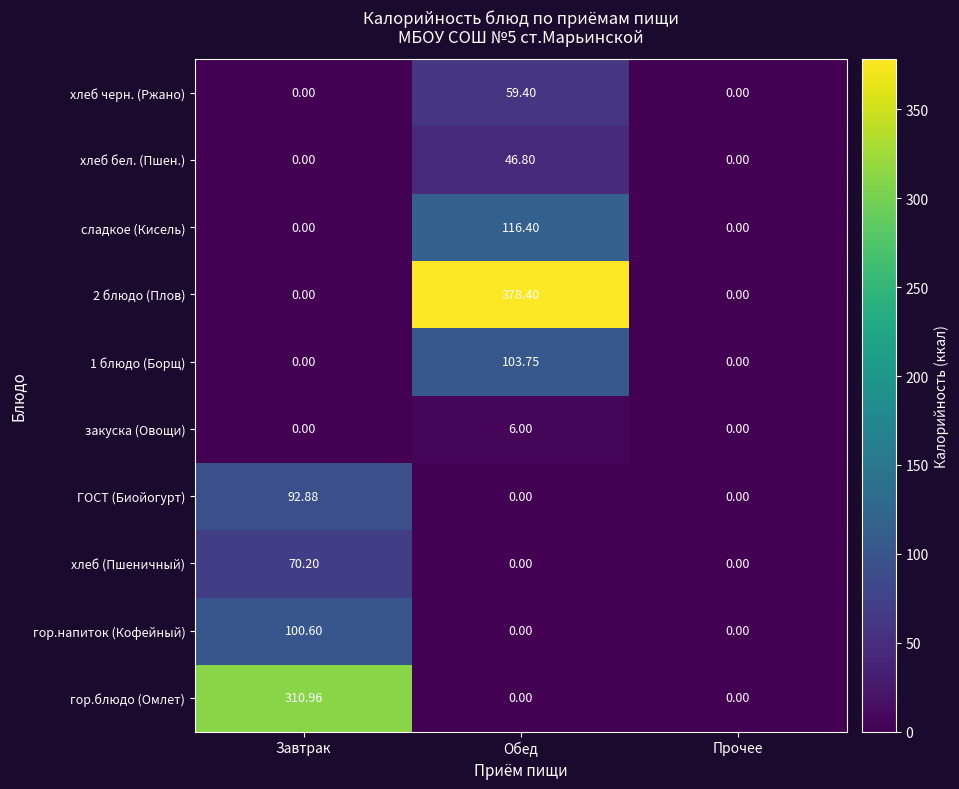

Which category has the highest value in the хлеб бел. (Пшен.) series?

Обед